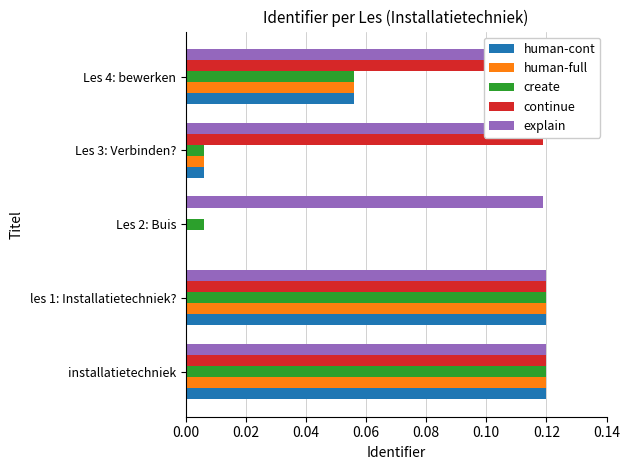

Count the number of categories in the chart.

5